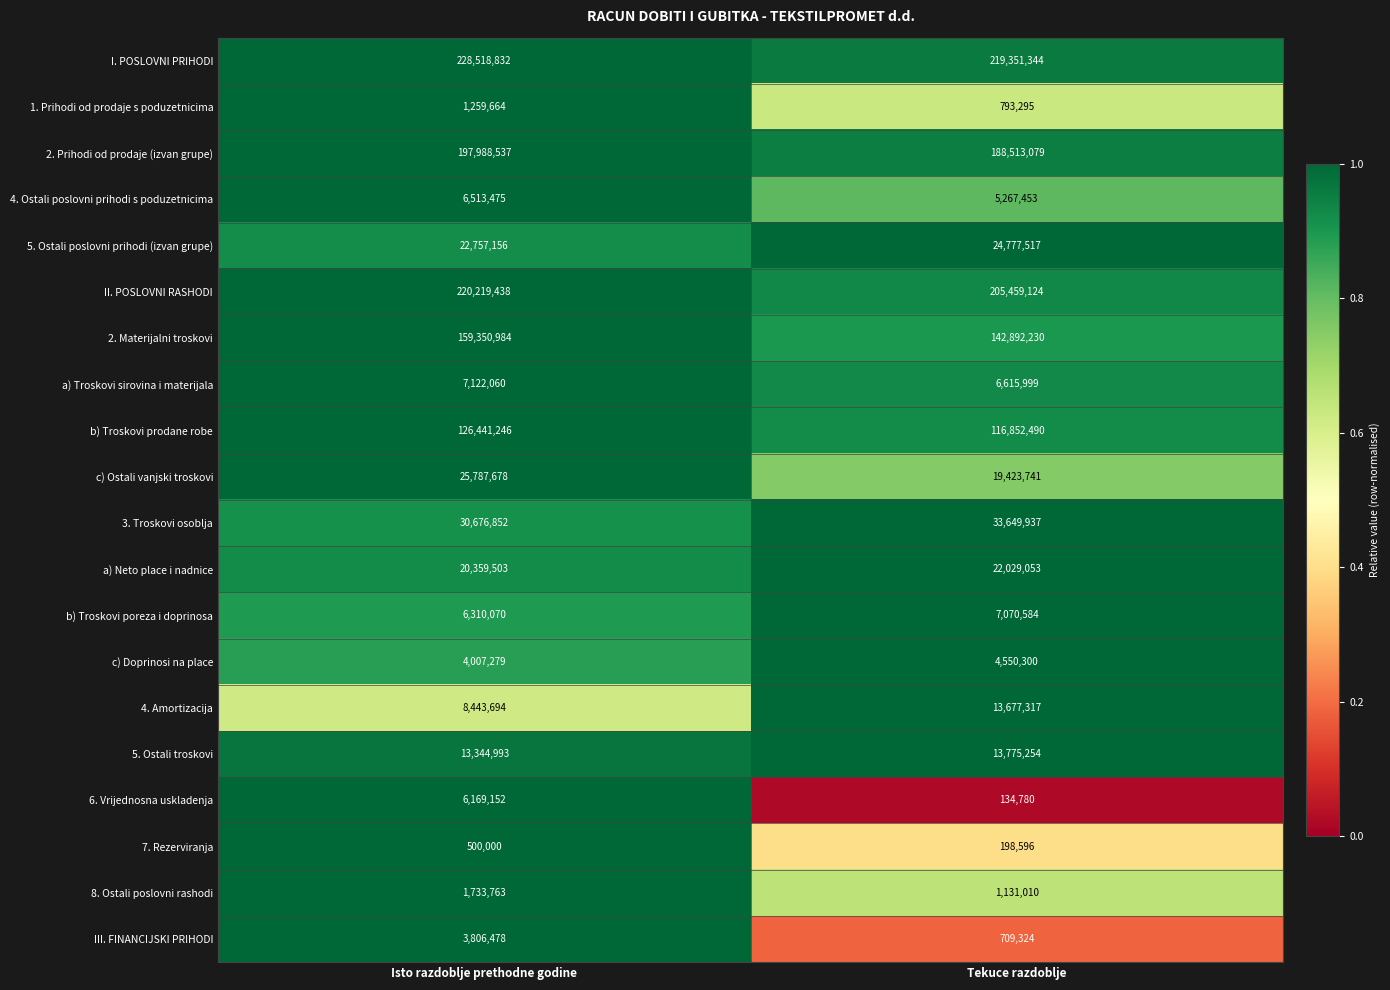

Which series has the largest total across all categories?

I. POSLOVNI PRIHODI